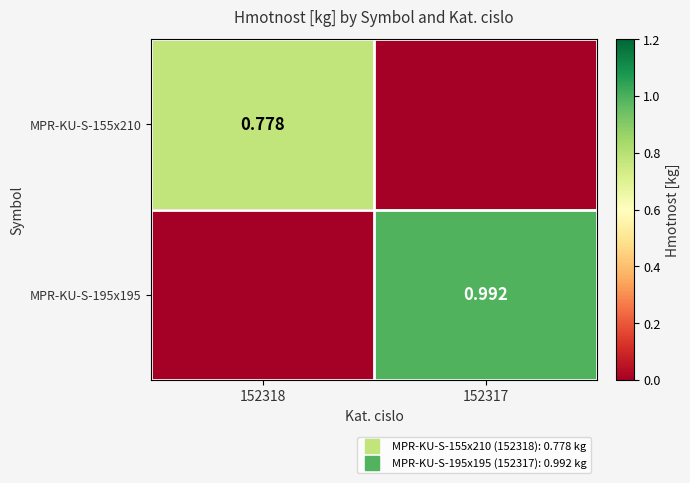

What is the maximum value for MPR-KU-S-155x210?

0.8